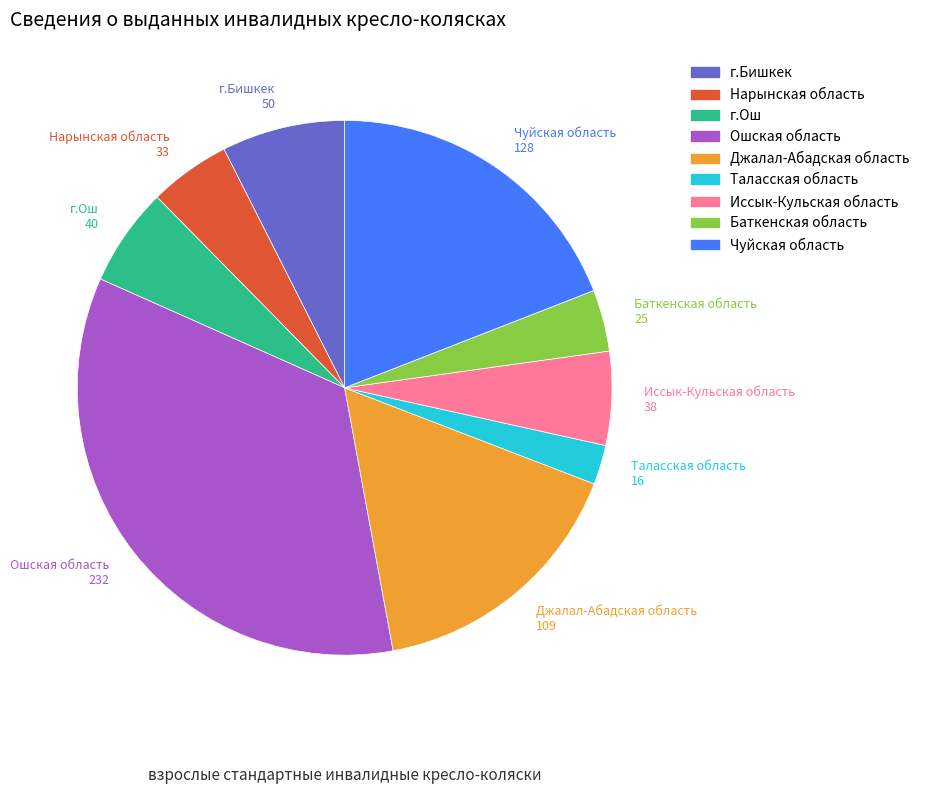

Does any single category account for the majority?

No